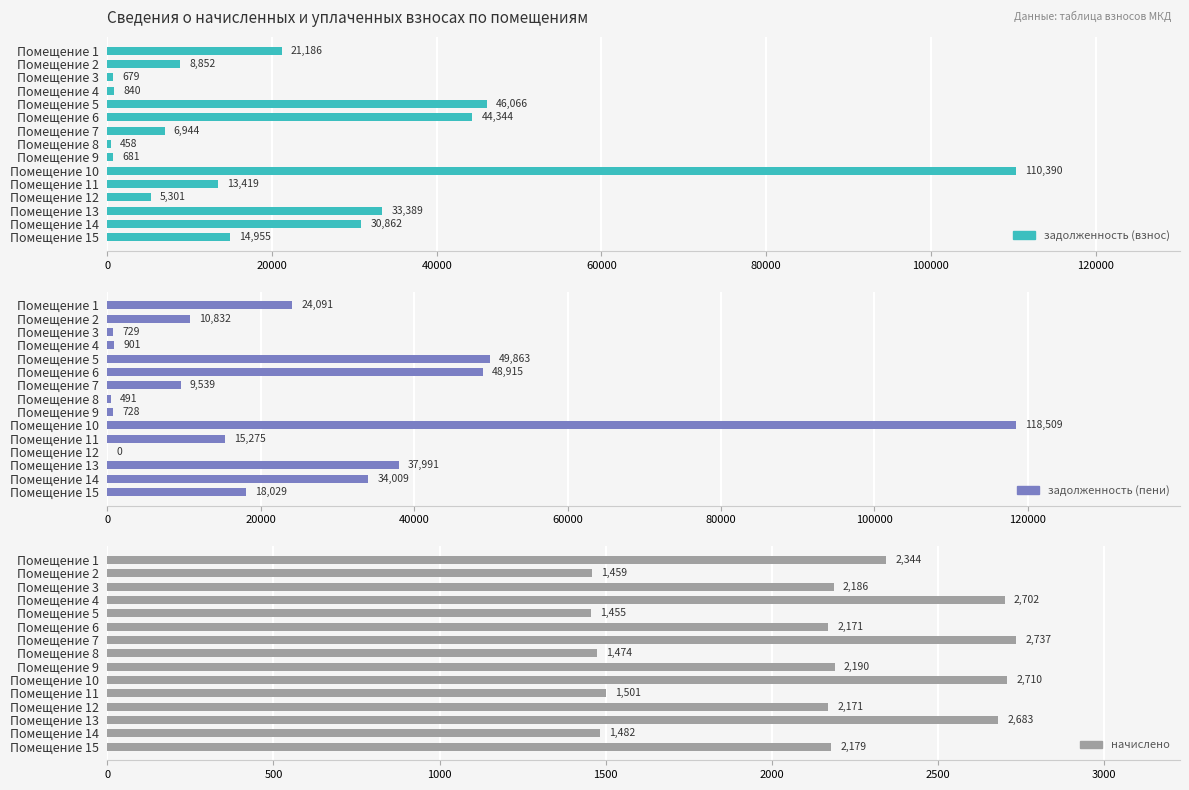

Which series has the largest total across all categories?

задолженность (пени)